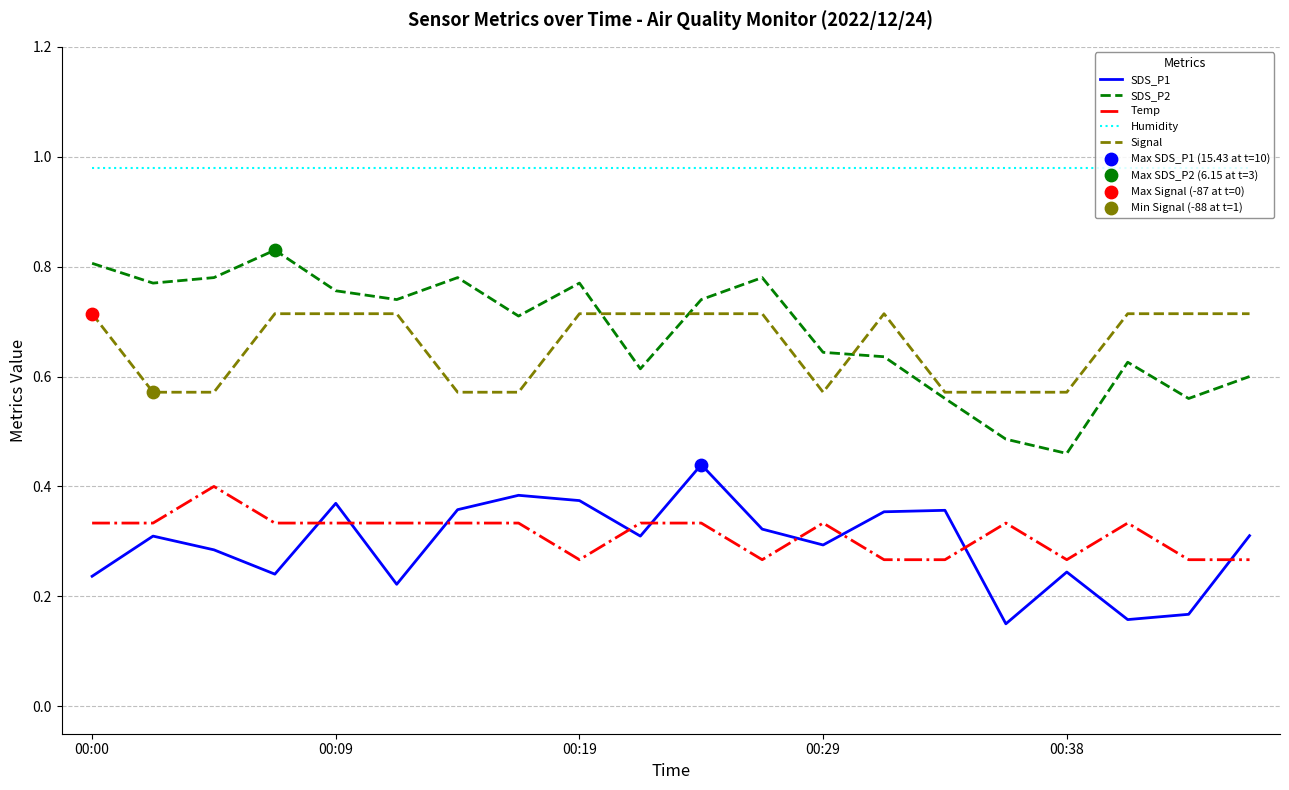

Which series has the largest range (max minus min)?

SDS_P2